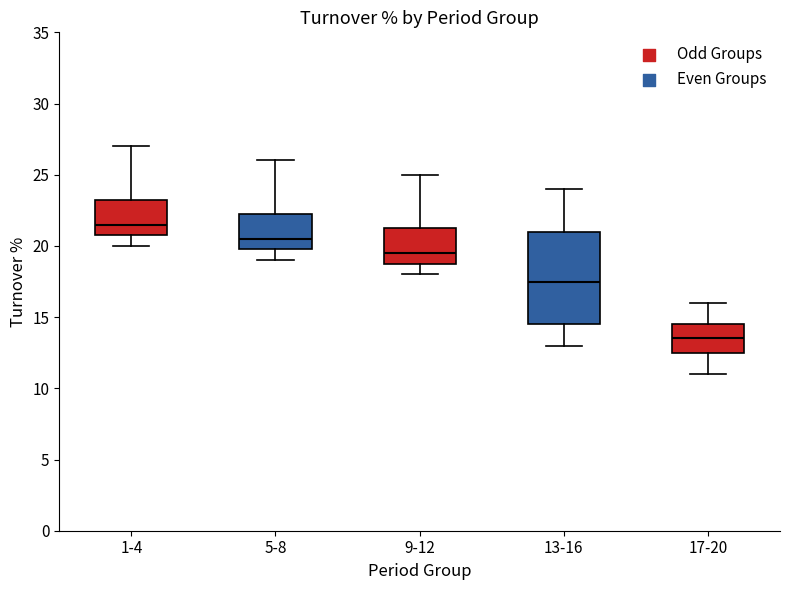

Where does the upper whisker of the box for 9-12 end on the y-axis? The values are not printed on the chart, so give them approximately, as read against the axis.

25.0